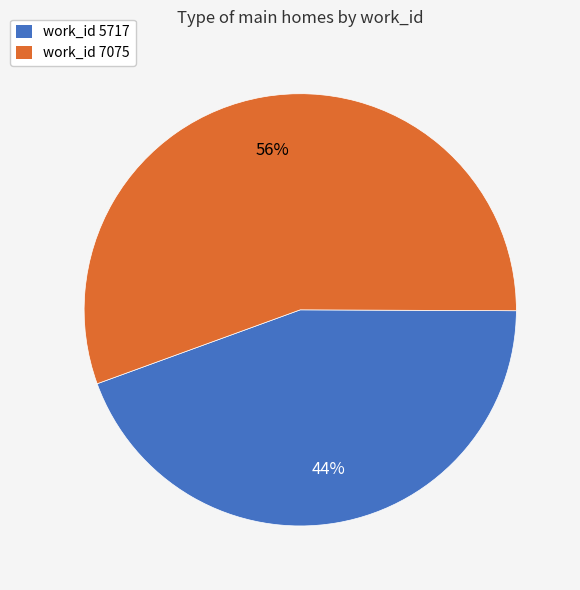

Do work_id 7075 and work_id 5717 together represent more than half of the pie?

Yes